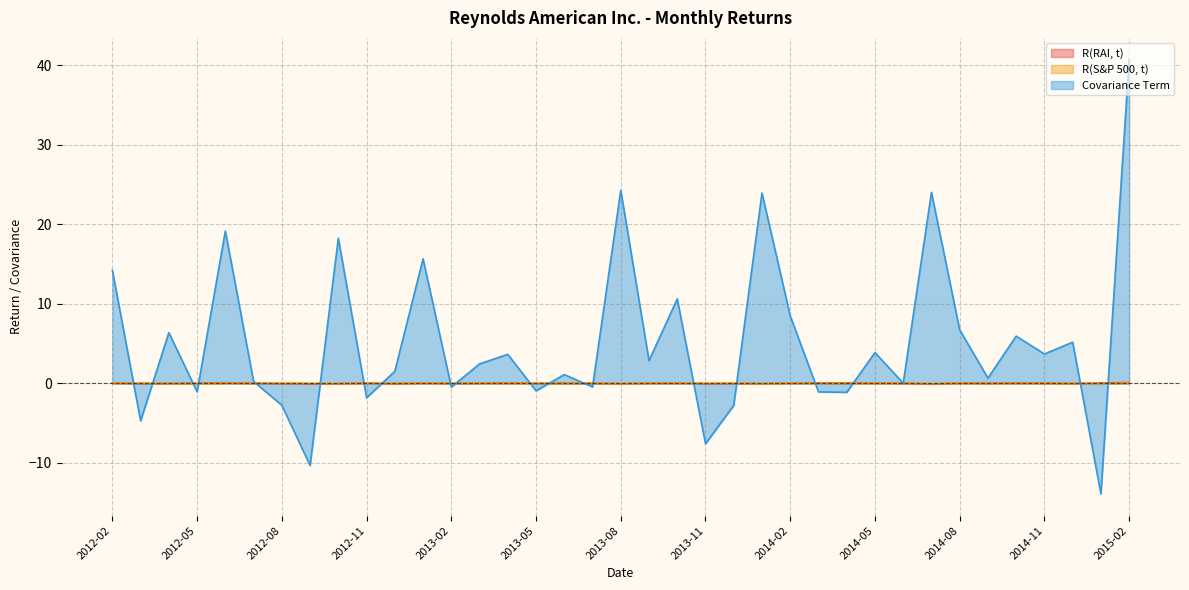

Reading left to right, transcribe all the data shown in this chart.

R(RAI, t): 2012-02=0.1	2012-03=0.0	2012-04=-0.0	2012-05=0.0	2012-06=0.1	2012-07=0.0	2012-08=-0.0	2012-09=-0.0	2012-10=-0.0	2012-11=0.1	2012-12=-0.0	2013-01=0.1	2013-02=-0.0	2013-03=0.0	2013-04=0.1	2013-05=0.0	2013-06=0.0	2013-07=0.0	2013-08=-0.0	2013-09=0.0	2013-10=0.1	2013-11=-0.0	2013-12=0.0	2014-01=-0.0	2014-02=0.0	2014-03=0.1	2014-04=0.1	2014-05=0.1	2014-06=0.0	2014-07=-0.1	2014-08=0.0	2014-09=0.0	2014-10=0.1	2014-11=0.0	2014-12=-0.0	2015-01=0.1	2015-02=0.1
R(S&P 500, t): 2012-02=0.0	2012-03=0.0	2012-04=-0.0	2012-05=-0.1	2012-06=0.0	2012-07=0.0	2012-08=0.0	2012-09=0.0	2012-10=-0.0	2012-11=0.0	2012-12=0.0	2013-01=0.1	2013-02=0.0	2013-03=0.0	2013-04=0.0	2013-05=0.0	2013-06=-0.0	2013-07=0.0	2013-08=-0.0	2013-09=0.0	2013-10=0.0	2013-11=0.0	2013-12=0.0	2014-01=-0.0	2014-02=0.0	2014-03=0.0	2014-04=0.0	2014-05=0.0	2014-06=0.0	2014-07=-0.0	2014-08=0.0	2014-09=-0.0	2014-10=0.0	2014-11=0.0	2014-12=-0.0	2015-01=-0.0	2015-02=0.1
Covariance Term: 2012-02=14.2	2012-03=-4.7	2012-04=6.4	2012-05=-1.1	2012-06=19.1	2012-07=0.2	2012-08=-2.8	2012-09=-10.3	2012-10=18.2	2012-11=-1.8	2012-12=1.5	2013-01=15.7	2013-02=-0.5	2013-03=2.5	2013-04=3.6	2013-05=-0.9	2013-06=1.1	2013-07=-0.4	2013-08=24.3	2013-09=2.9	2013-10=10.6	2013-11=-7.6	2013-12=-2.8	2014-01=23.9	2014-02=8.5	2014-03=-1.1	2014-04=-1.1	2014-05=3.9	2014-06=0.0	2014-07=24.0	2014-08=6.7	2014-09=0.7	2014-10=5.9	2014-11=3.7	2014-12=5.2	2015-01=-13.9	2015-02=40.7